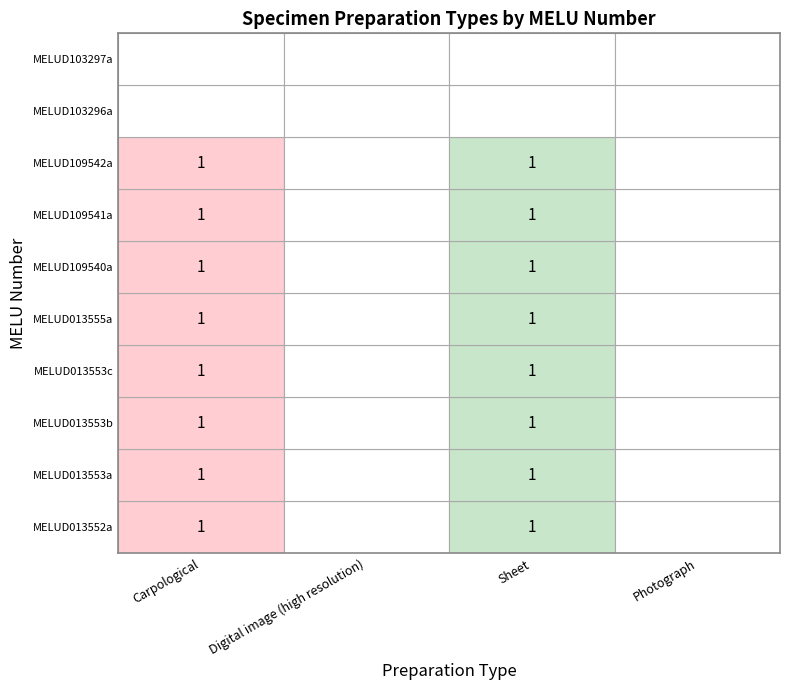

Rank the series by their maximum value, from highest to lowest.

Sheet, Carpological, Photograph, Digital image (high resolution)